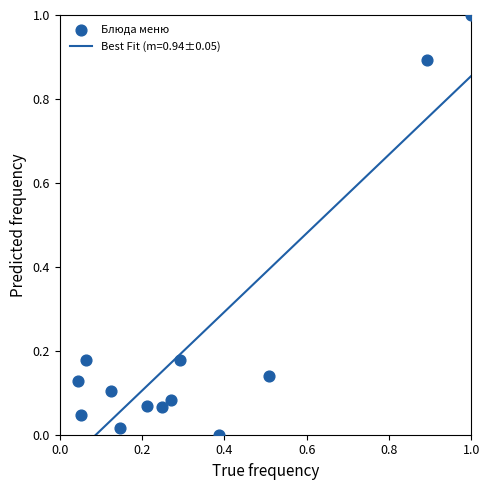

What is the range of Y values (max minus min)?

1.0